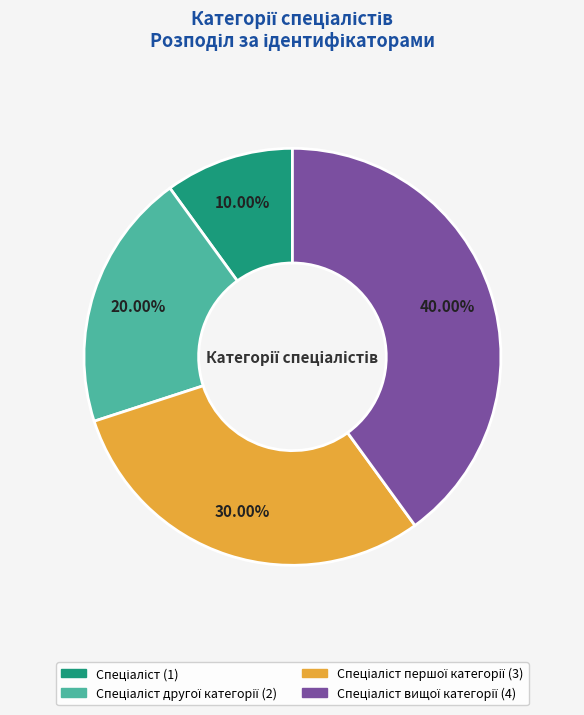

Does any single category account for the majority?

No